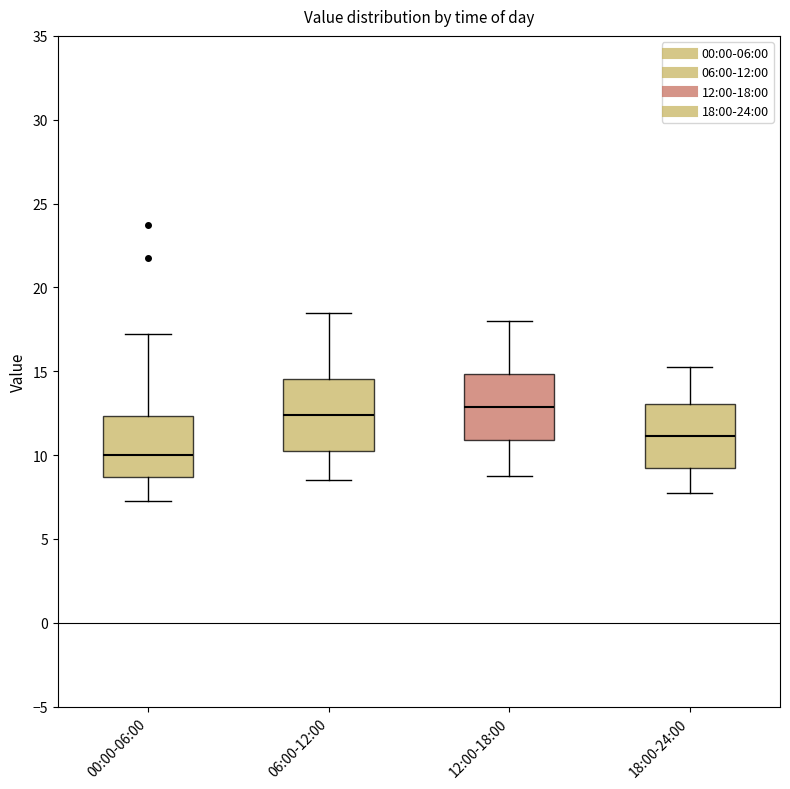

Where does the upper whisker of the box for 12:00-18:00 end on the y-axis? The values are not printed on the chart, so give them approximately, as read against the axis.

18.0